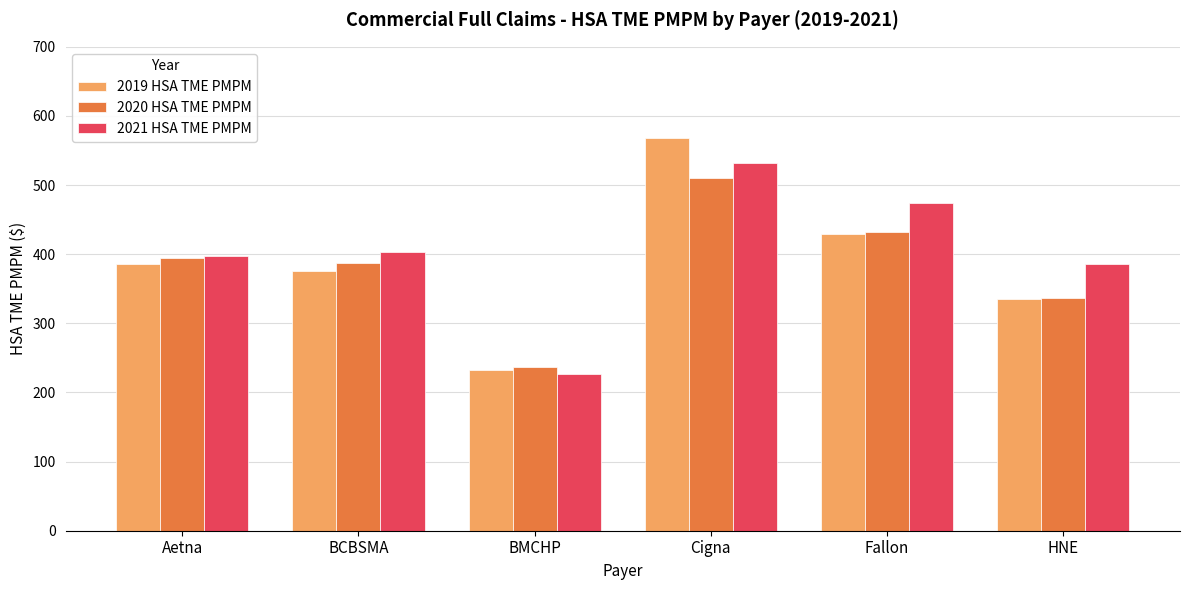

How many groups of bars are there?

6